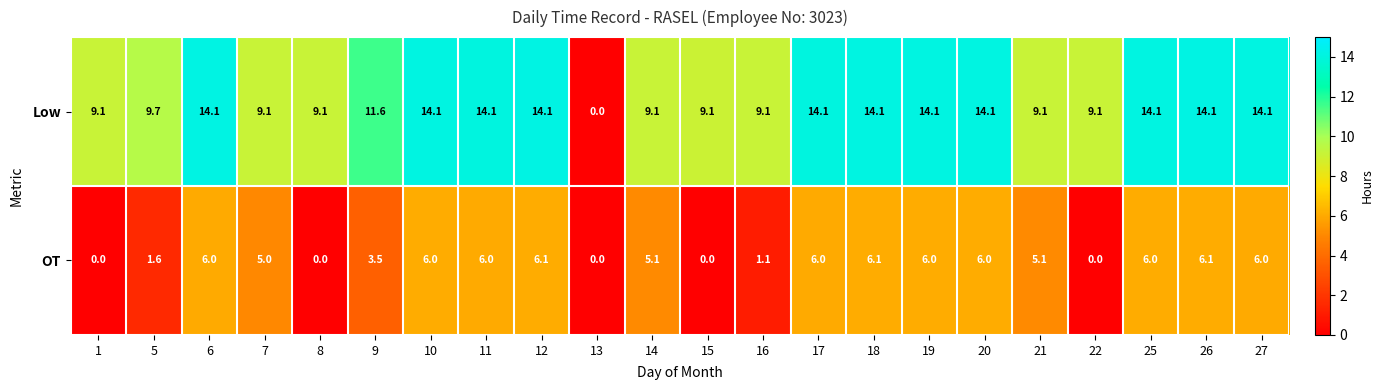

The value of Low at 13 is 6.1. True or false?

False